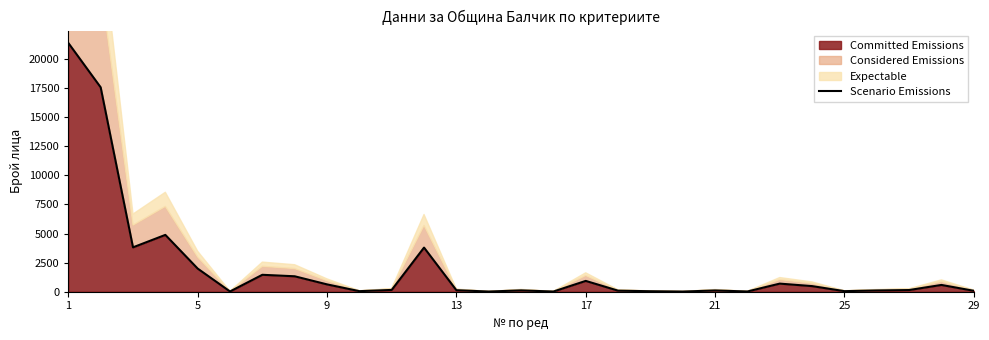

How many points are higher than both their immediate neighbors (excluding endpoints)?

8